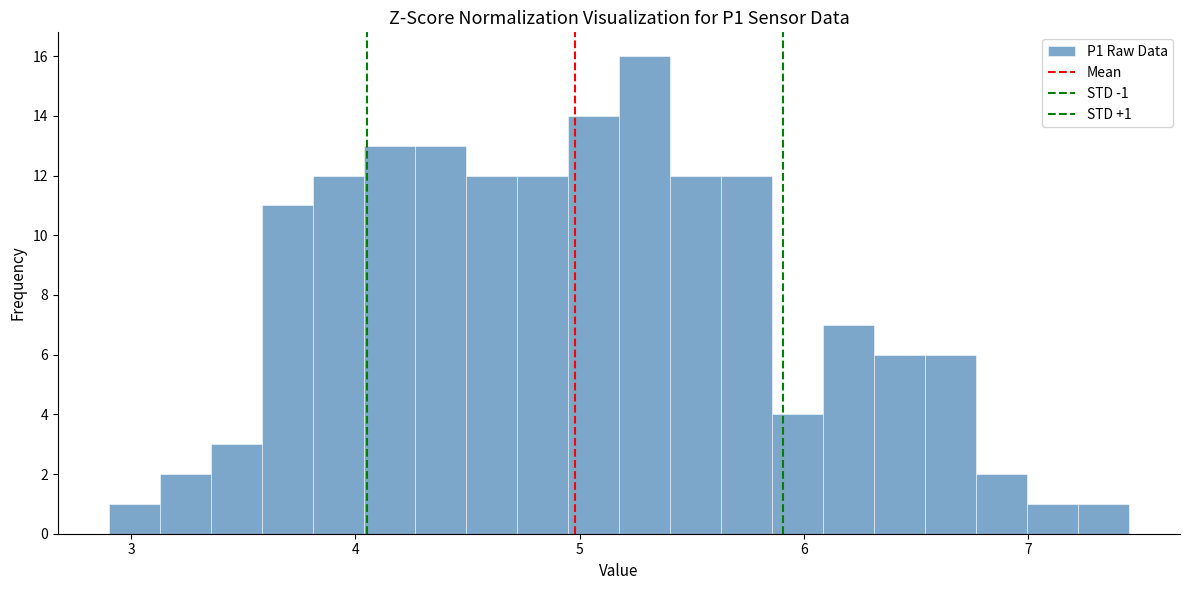

Read against the x-axis, roughly where is the centre of the tallest bar?

5.3